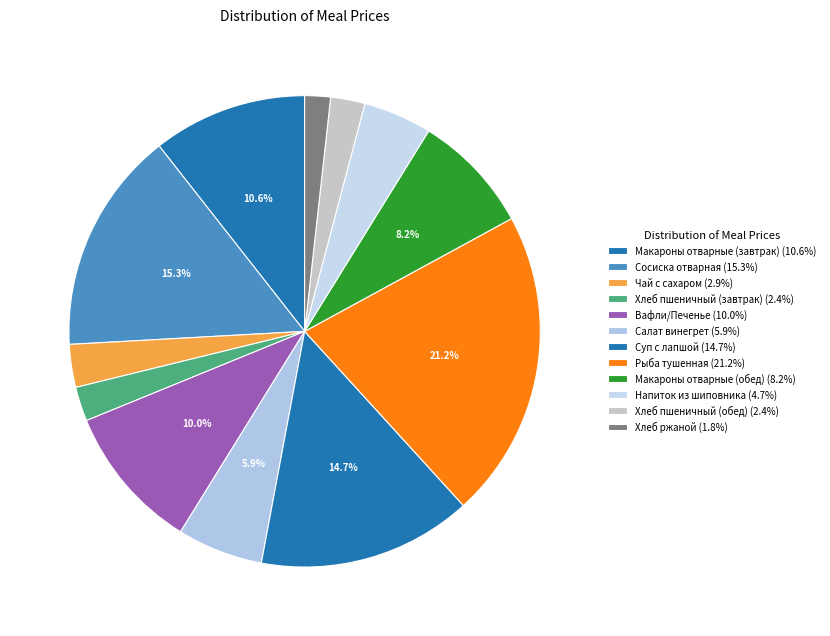

How many slices are in this pie chart?

12